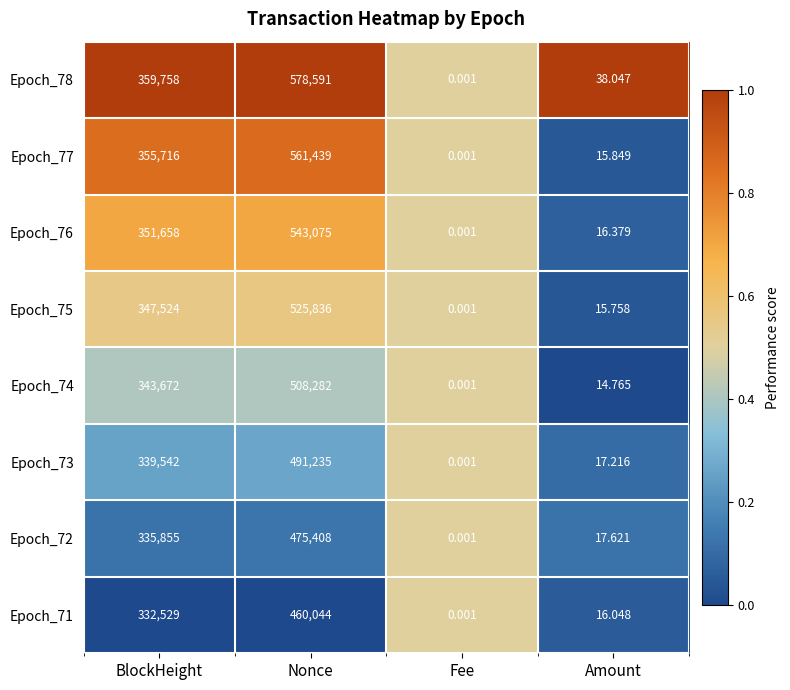

How many distinct data groups are displayed?

8